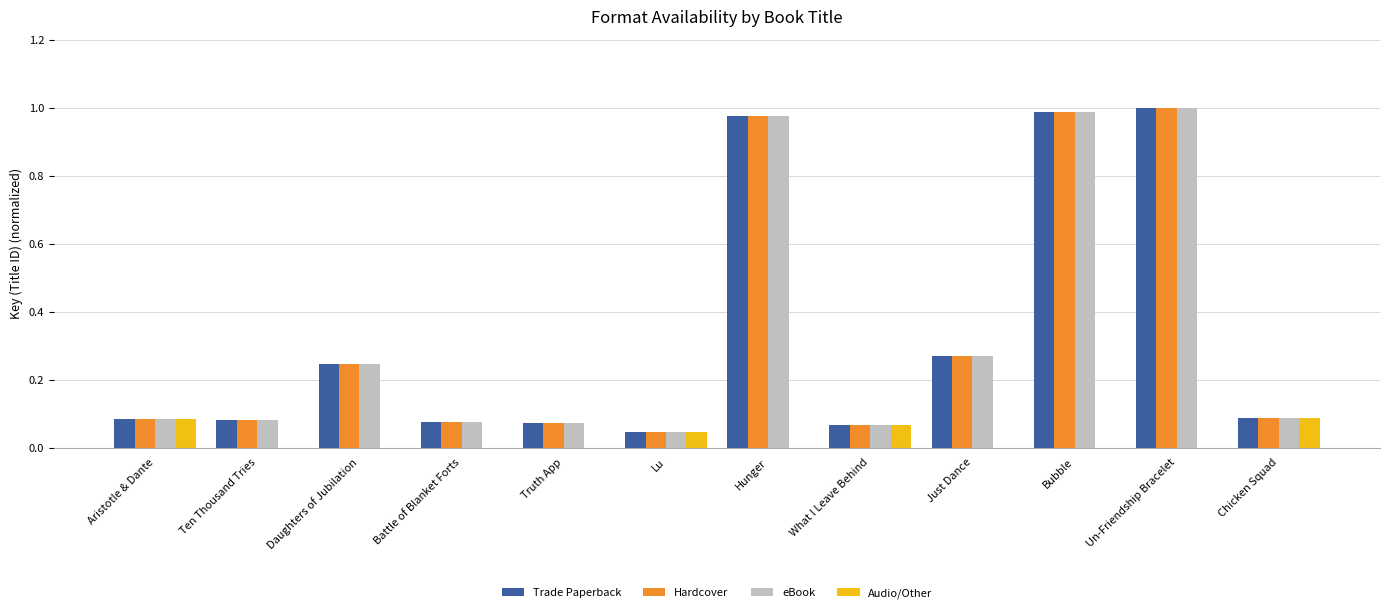

Is it true that Trade Paperback equals 1.0 at Hunger?

True